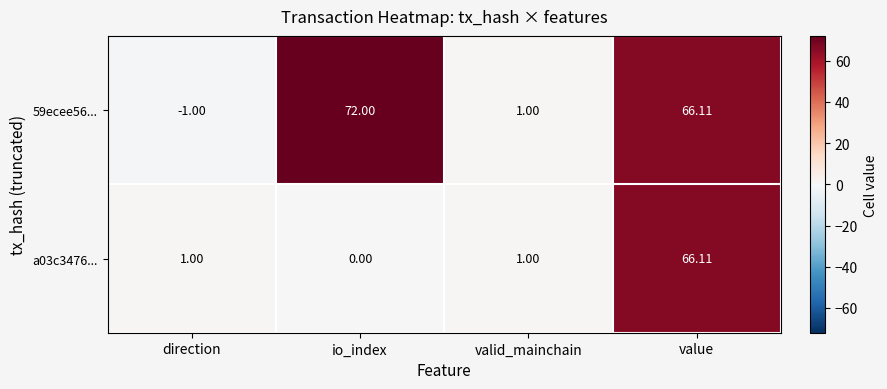

Rank the categories by 59ecee56... value from highest to lowest.

io_index, value, valid_mainchain, direction